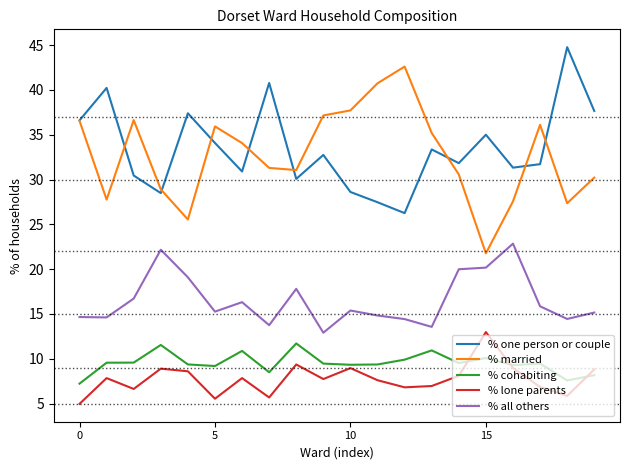

What is the maximum value for % cohabiting?

11.7